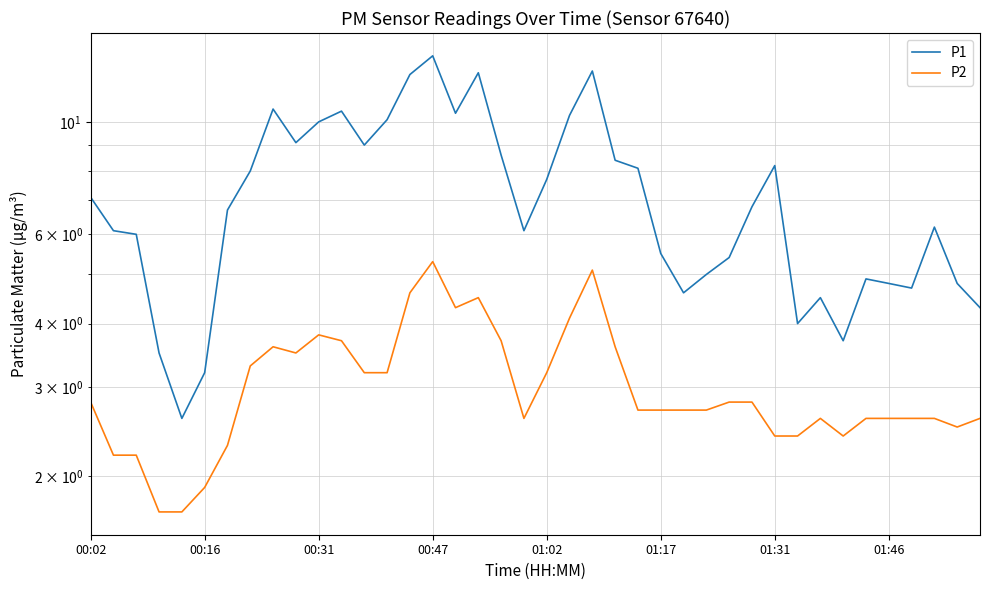

Which series changed the most between 27 and 29?

P1